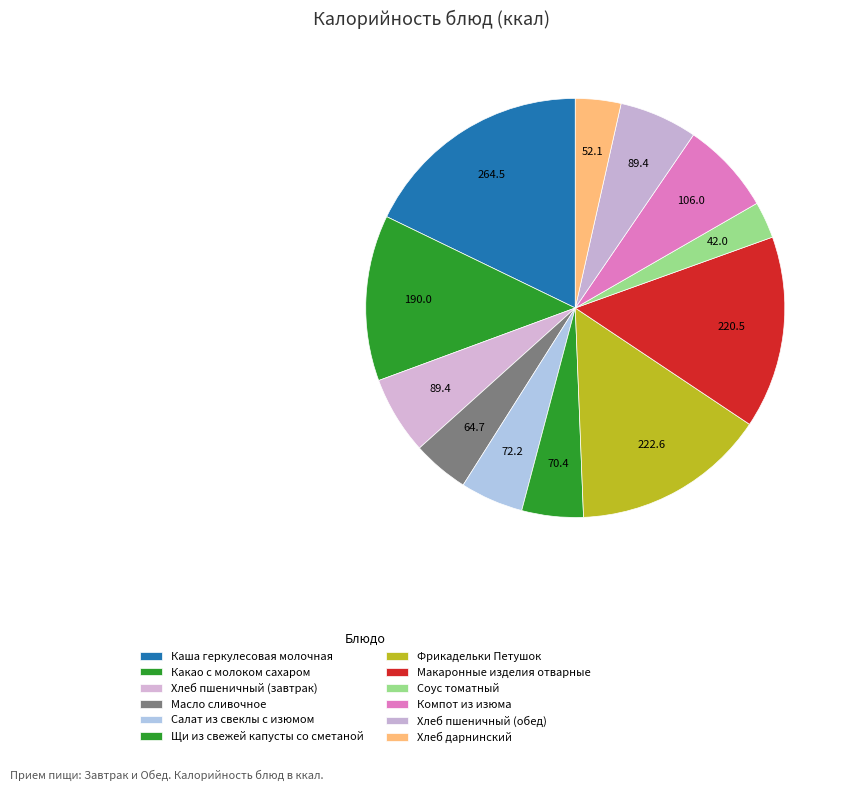

To the nearest percent, what portion does Хлеб дарнинский represent?

4%